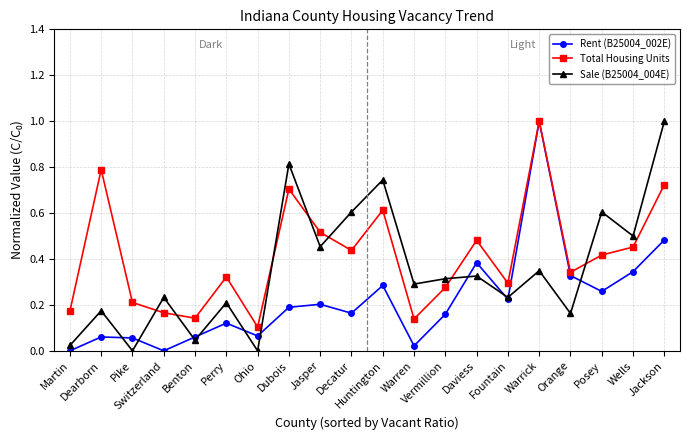

What is the total value across all series at Decatur?

1.2